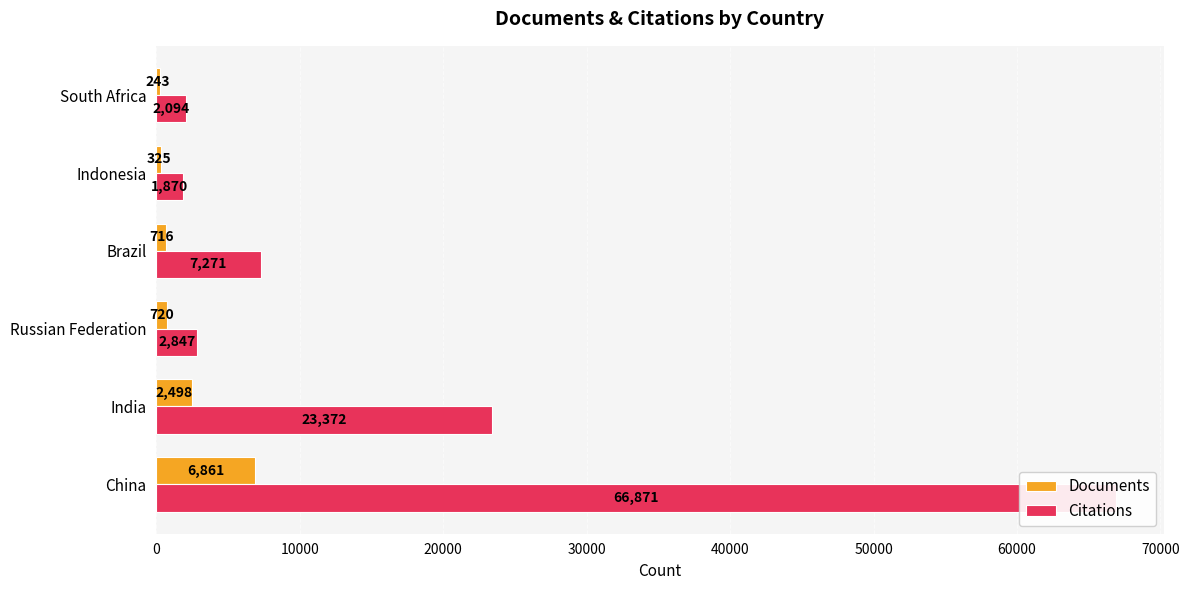

How many data points does each series have?

6